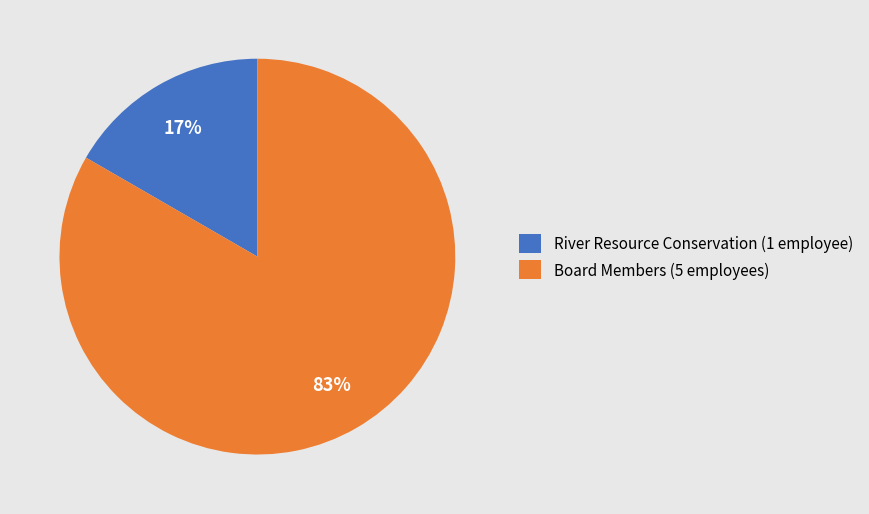

To the nearest percent, what is the average slice percentage?

50%